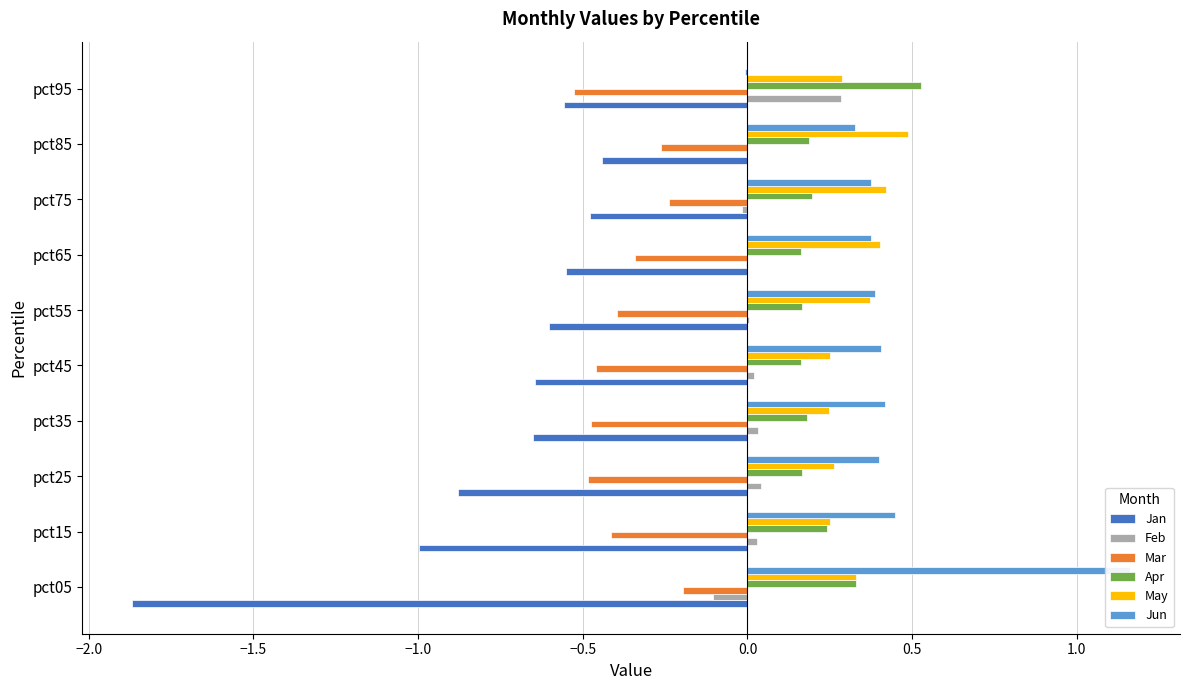

How many groups of bars are there?

10